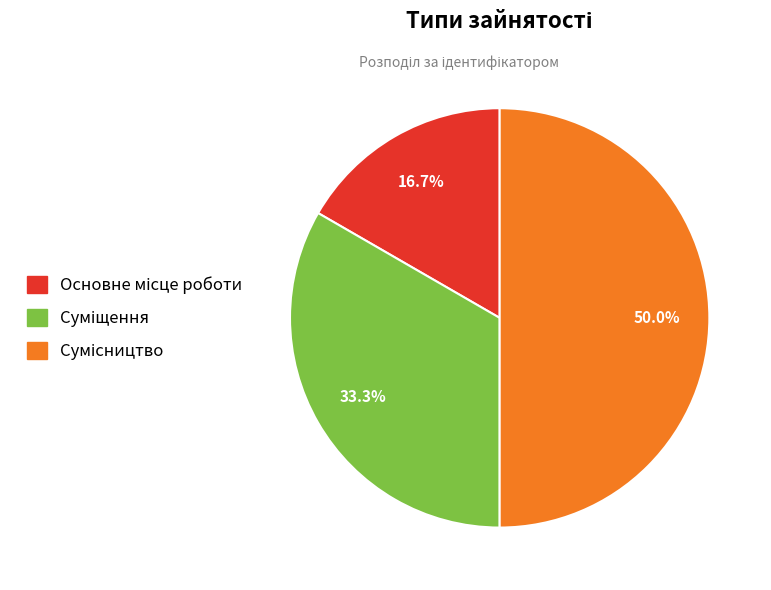

What is the change in value from Основне місце роботи to Сумісництво?

+2